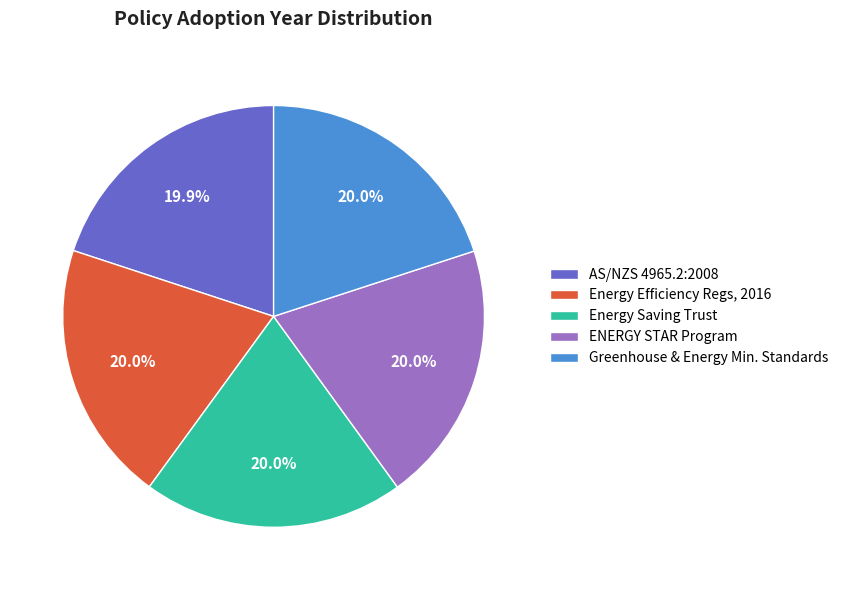

Does Greenhouse & Energy Min. Standards represent more than half of the total?

No